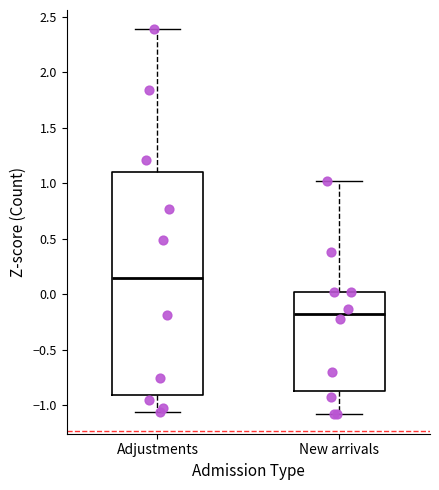

Where is the lower edge of the box for New arrivals on the y-axis? The values are not printed on the chart, so give them approximately, as read against the axis.

-0.85